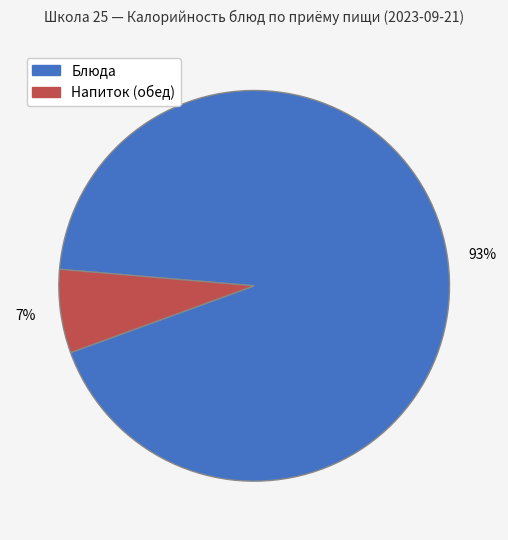

Combined, do Блюда and Напиток (обед) account for over 50%?

Yes